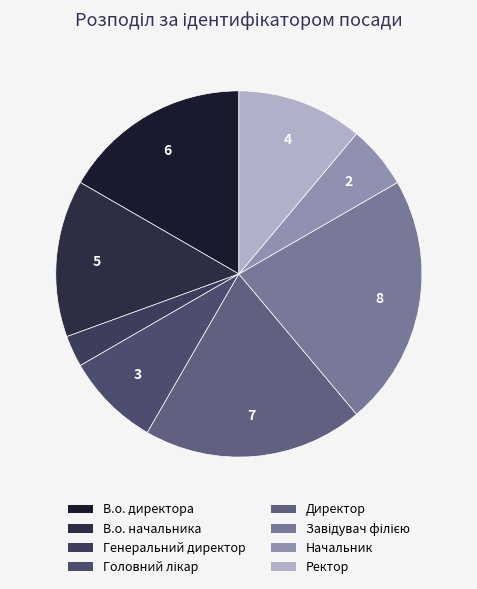

The Головний лікар slice represents 2% of the pie. True or false?

False